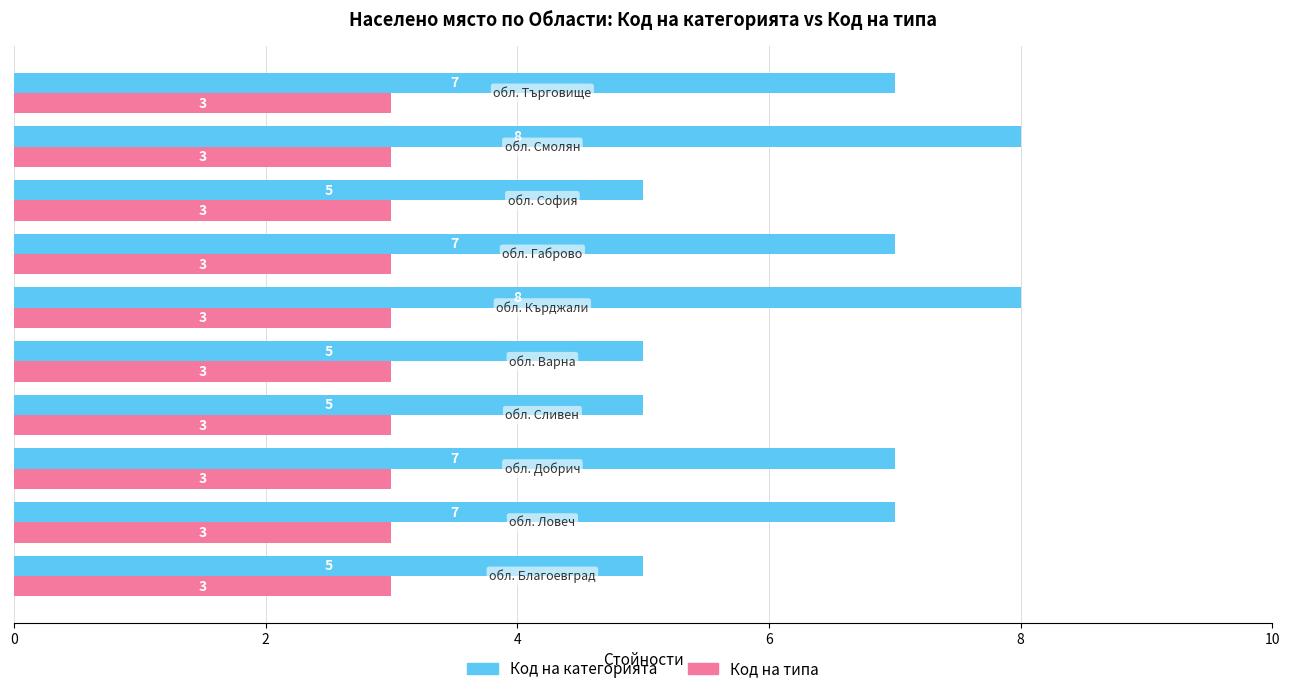

What is the highest value of the Код на типа series?

3